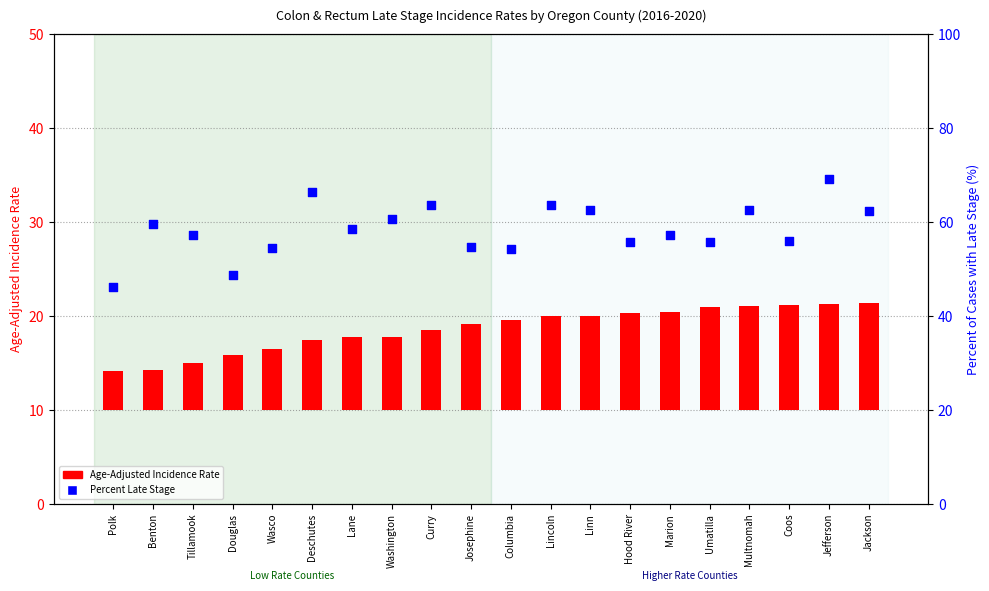

What is the total value across all series at Linn?

72.5